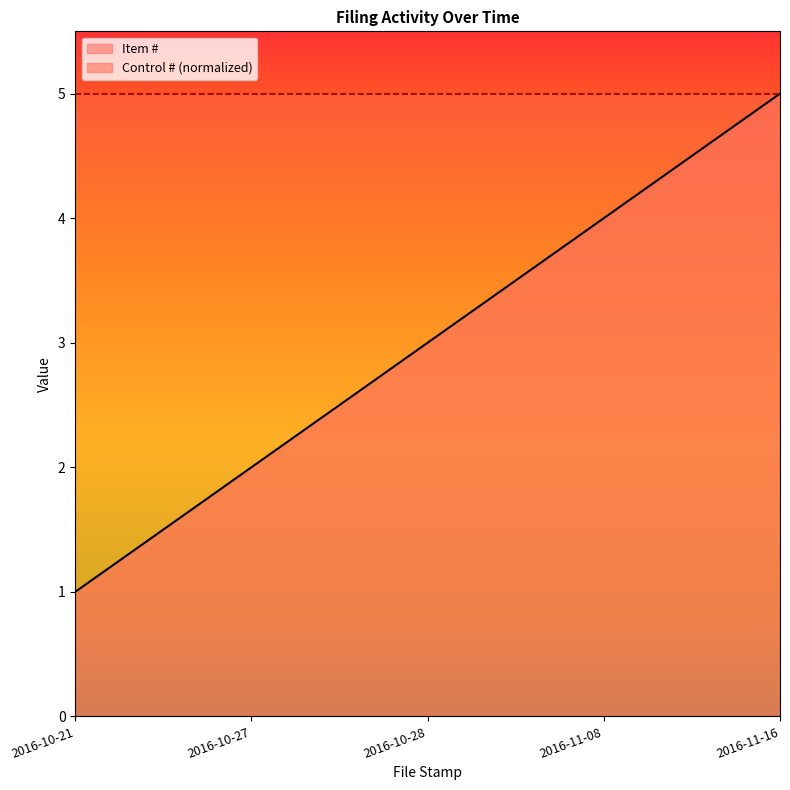

What position from the left is 2016-11-08?

4